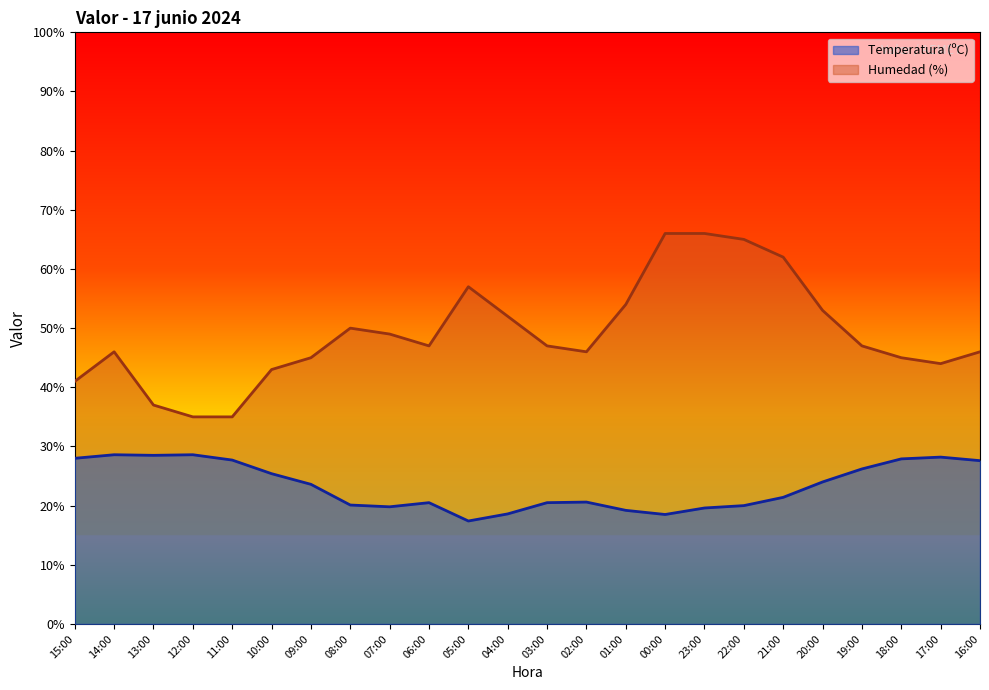

What is the difference between the second highest and second lowest values in the Temperatura (ºC) series?

10.1